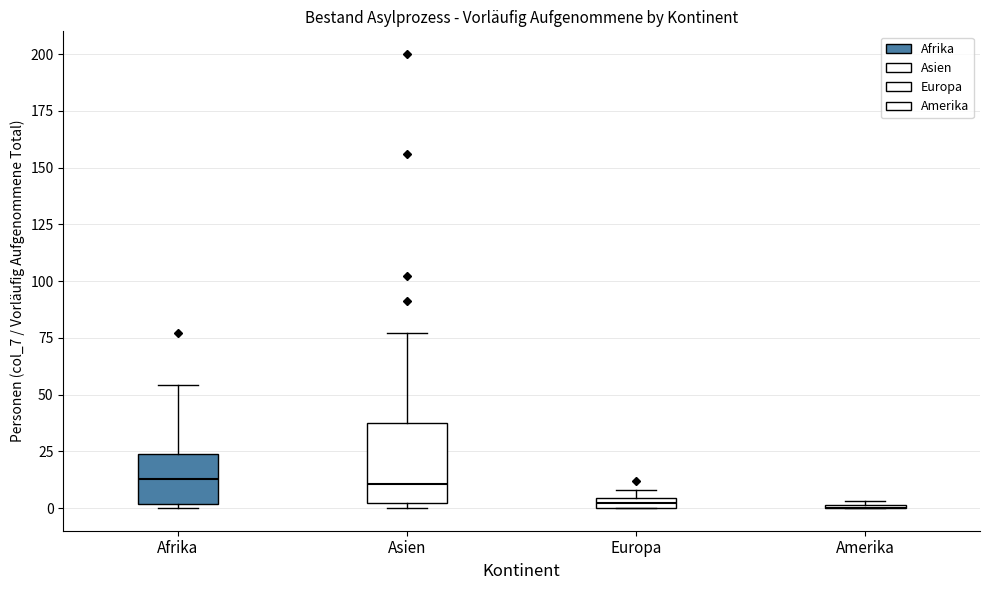

Where is the upper edge of the box for Europa on the y-axis? The values are not printed on the chart, so give them approximately, as read against the axis.

5